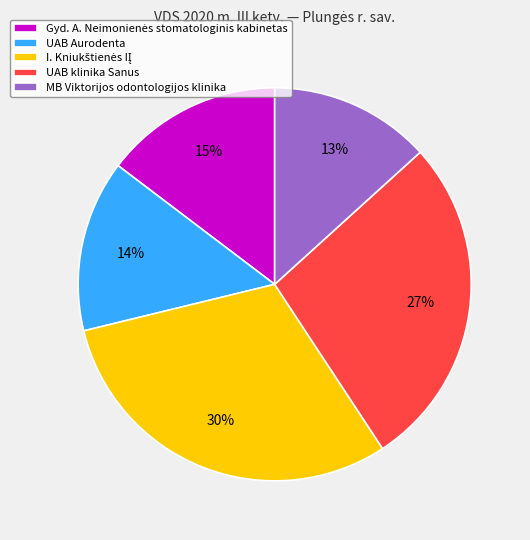

What is the smallest slice in the pie chart?

MB Viktorijos odontologijos klinika